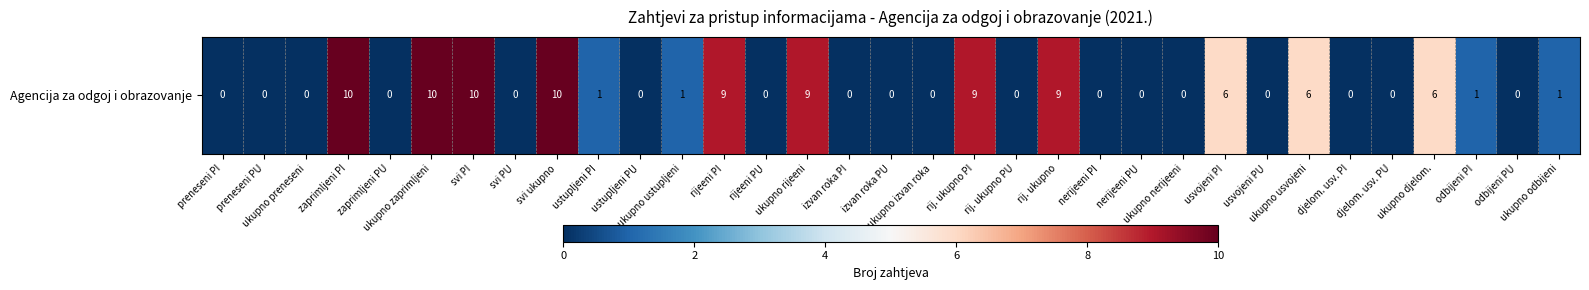

Reading left to right, list all the values displayed in this chart.

preneseni PI=0	preneseni PU=0	ukupno preneseni=0	zaprimljeni PI=10	zaprimljeni PU=0	ukupno zaprimljeni=10	svi PI=10	svi PU=0	svi ukupno=10	ustupljeni PI=1	ustupljeni PU=0	ukupno ustupljeni=1	rijeeni PI=9	rijeeni PU=0	ukupno rijeeni=9	izvan roka PI=0	izvan roka PU=0	ukupno izvan roka=0	rij. ukupno PI=9	rij. ukupno PU=0	rij. ukupno=9	nerijeeni PI=0	nerijeeni PU=0	ukupno nerijeeni=0	usvojeni PI=6	usvojeni PU=0	ukupno usvojeni=6	djelom. usv. PI=0	djelom. usv. PU=0	ukupno djelom.=6	odbijeni PI=1	odbijeni PU=0	ukupno odbijeni=1